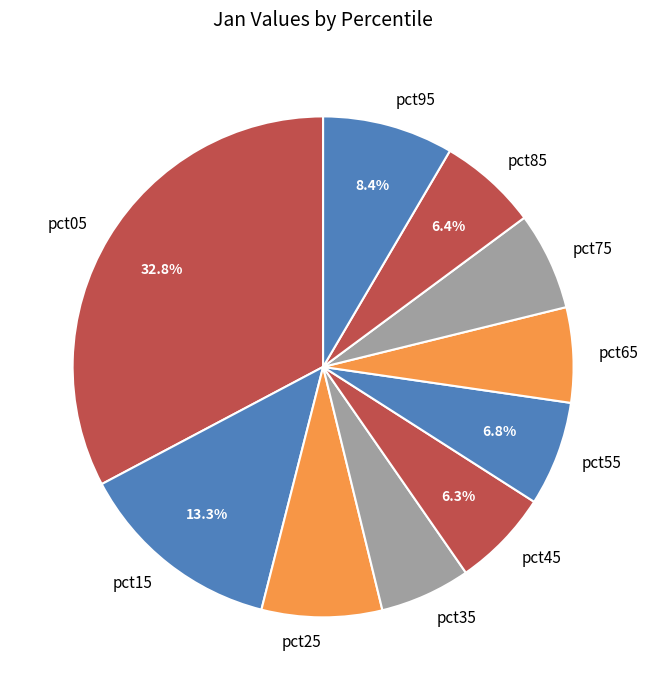

What is the largest slice in the pie chart?

pct05